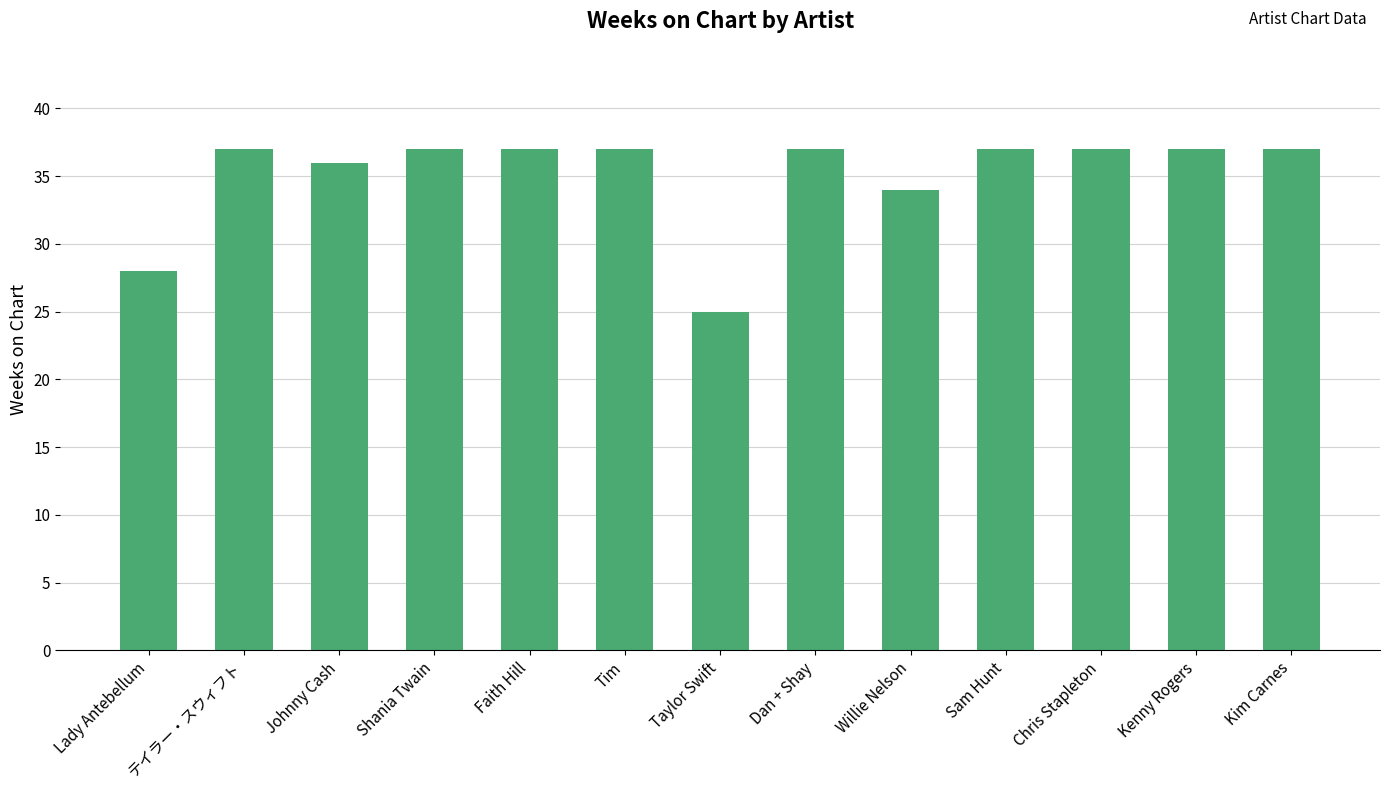

What is the change in value from Johnny Cash to Kim Carnes?

+1